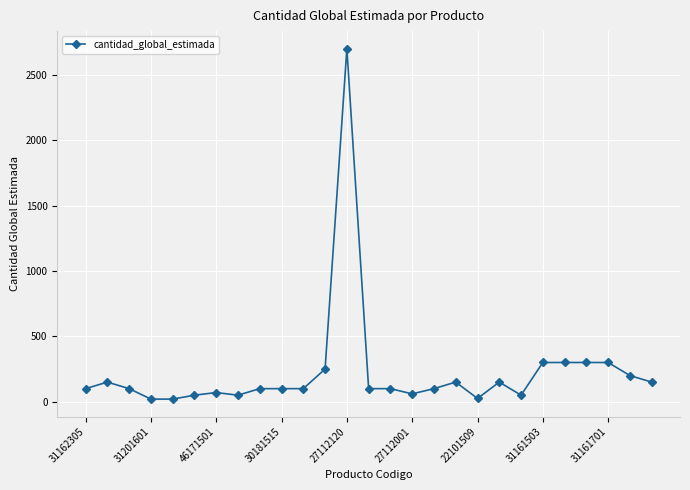

What is the greatest value displayed?

2700